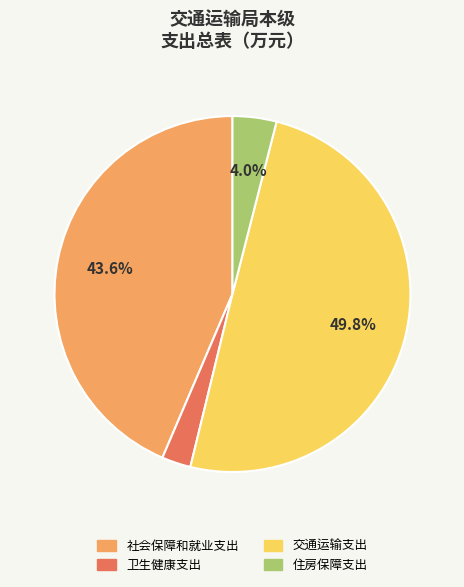

How many segments does this pie chart have?

4